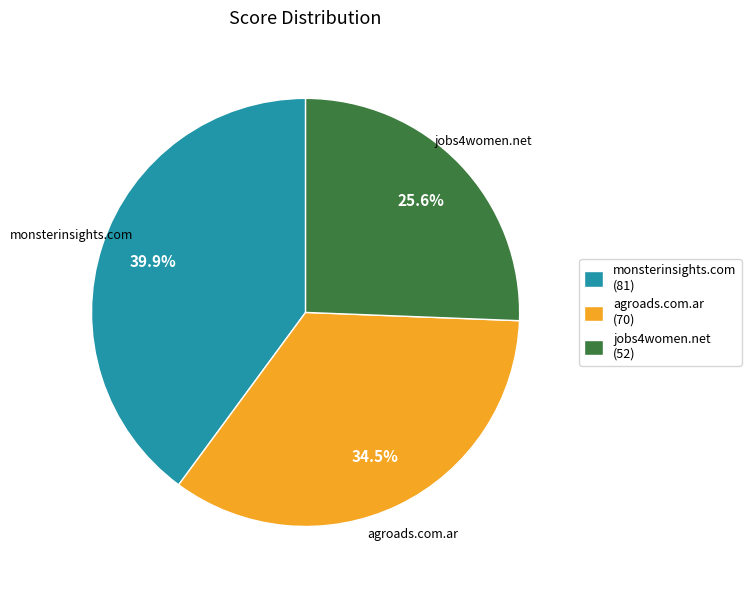

What is the total percentage of monsterinsights.com and jobs4women.net?

65.5%